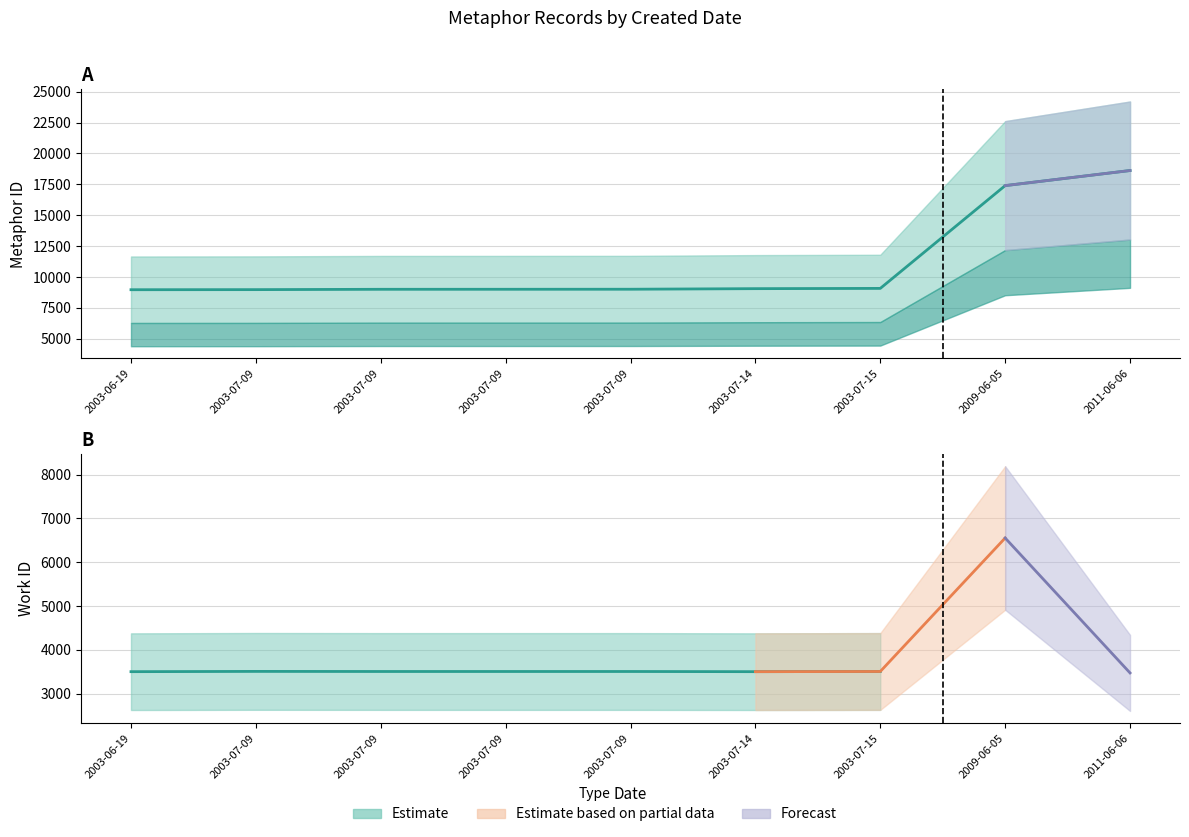

What is the label of the 3rd point from the left?

2003-07-09